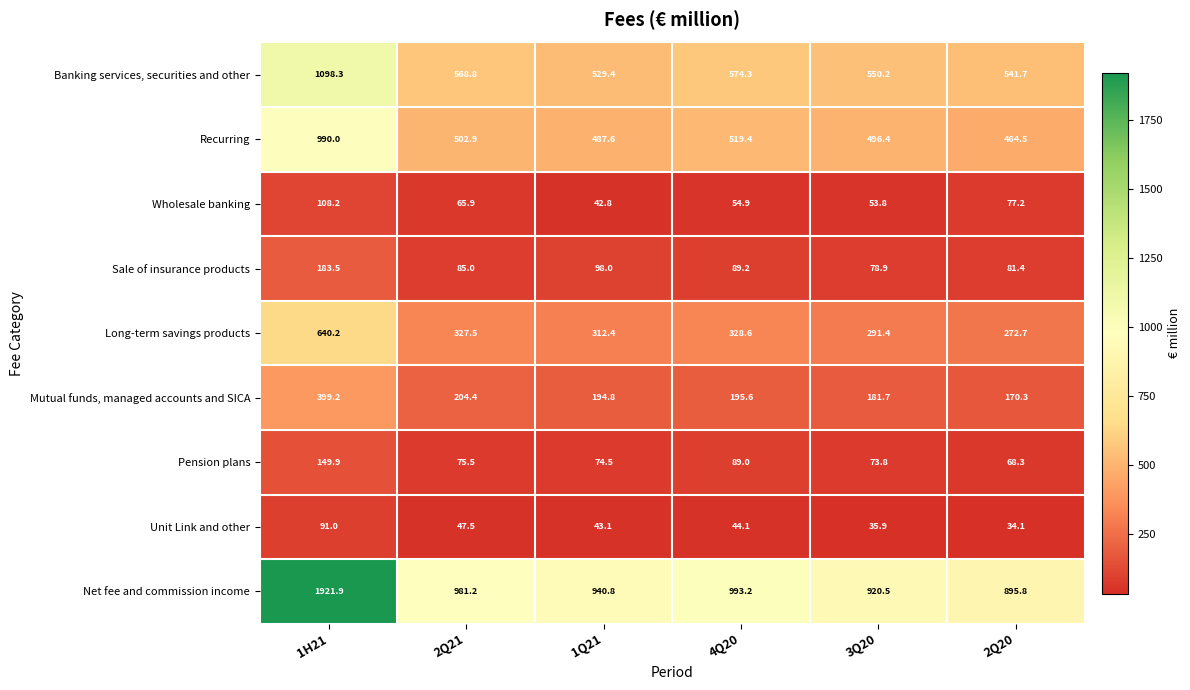

What is the difference between the maximum and second lowest values in the Long-term savings products series?

348.8